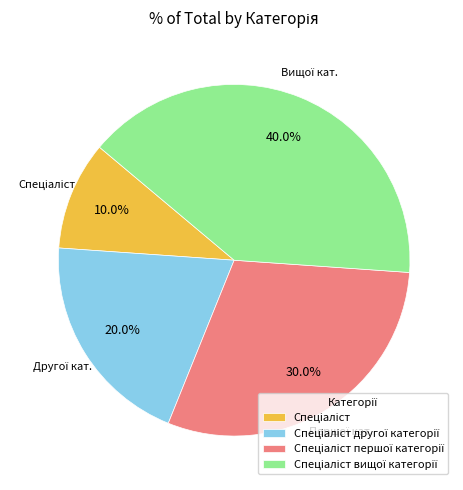

Does any single category account for the majority?

No